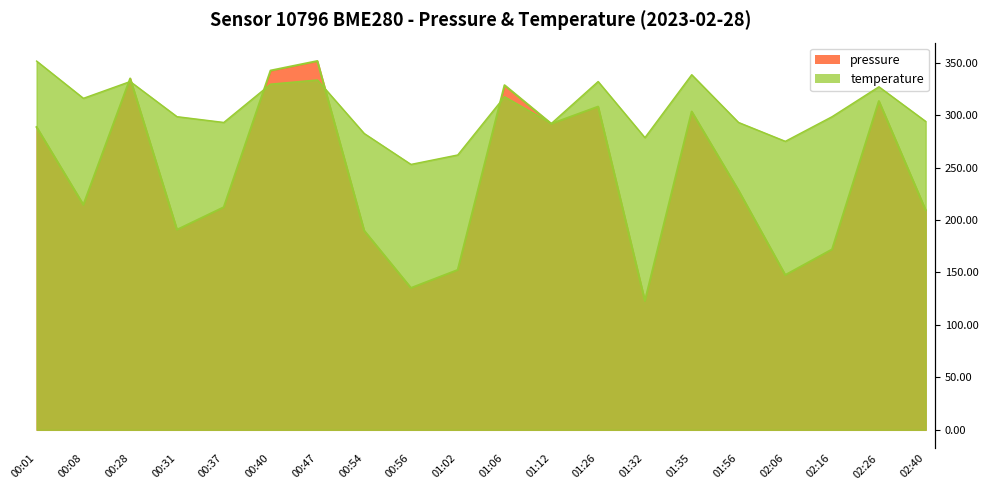

What is the maximum value for pressure?

342.6